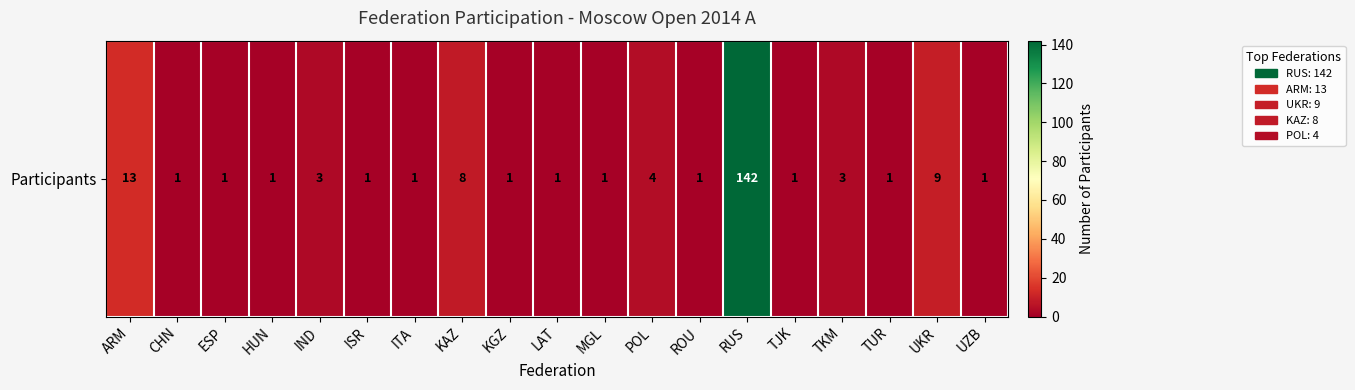

At which label is the value closest to 71?

ARM